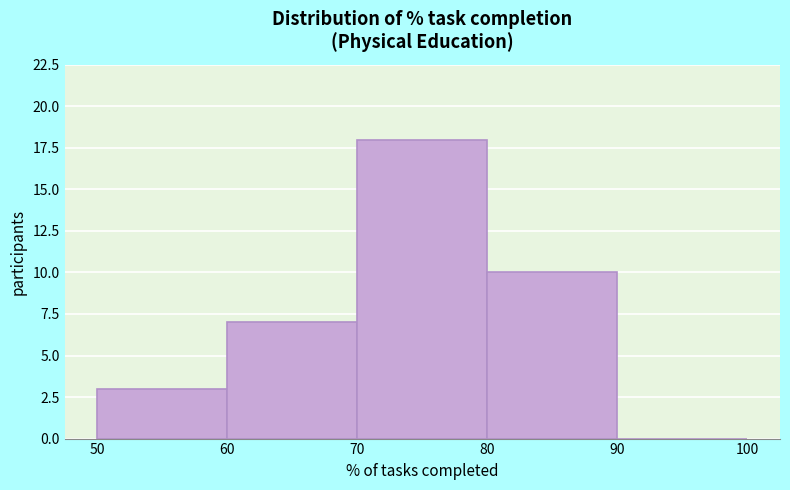

Reading left to right, transcribe this chart: for each bar, give the range it covers on the x-axis and its height. The values are not printed on the chart, so give them approximately, as read against the axis.

50 to 60: 3
60 to 70: 7
70 to 80: 18
80 to 90: 10
90 to 100: 0